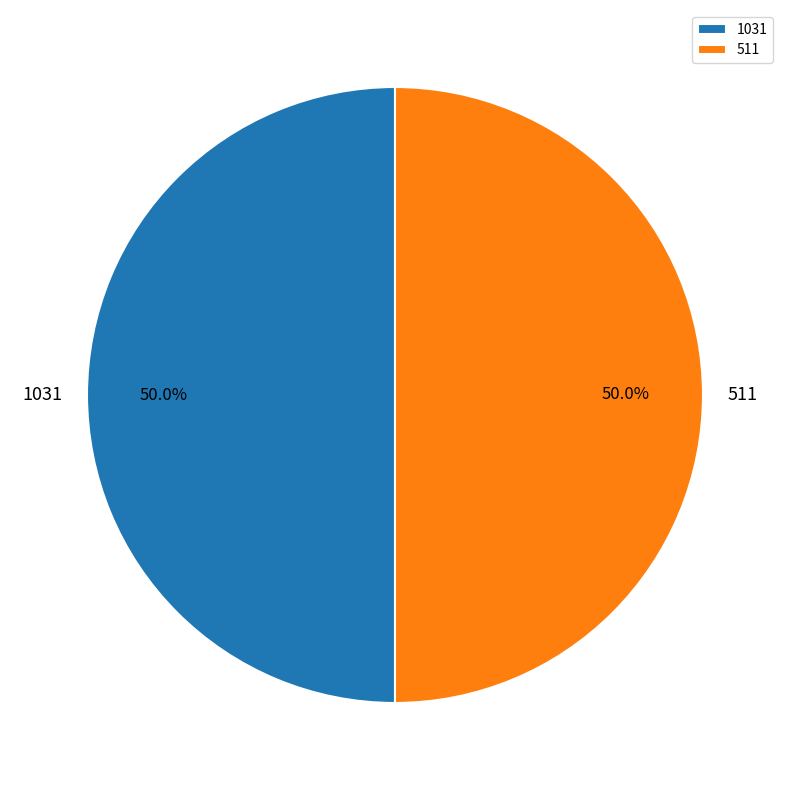

What is the ratio of the value at 1031 to the value at 511?

1.0